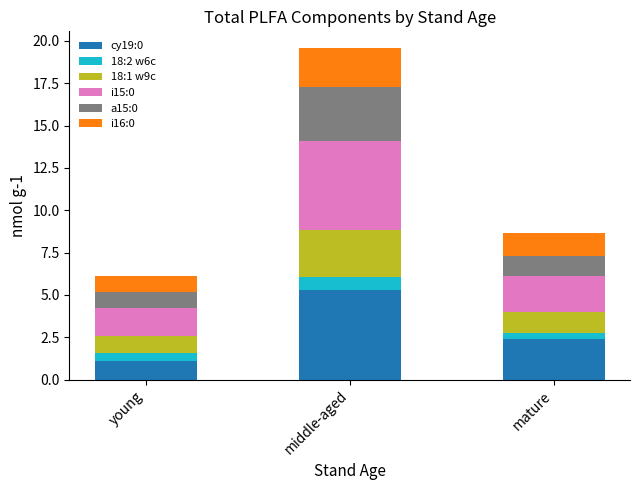

Reading left to right, what are the values for cy19:0?

young=1.1	middle-aged=5.3	mature=2.4